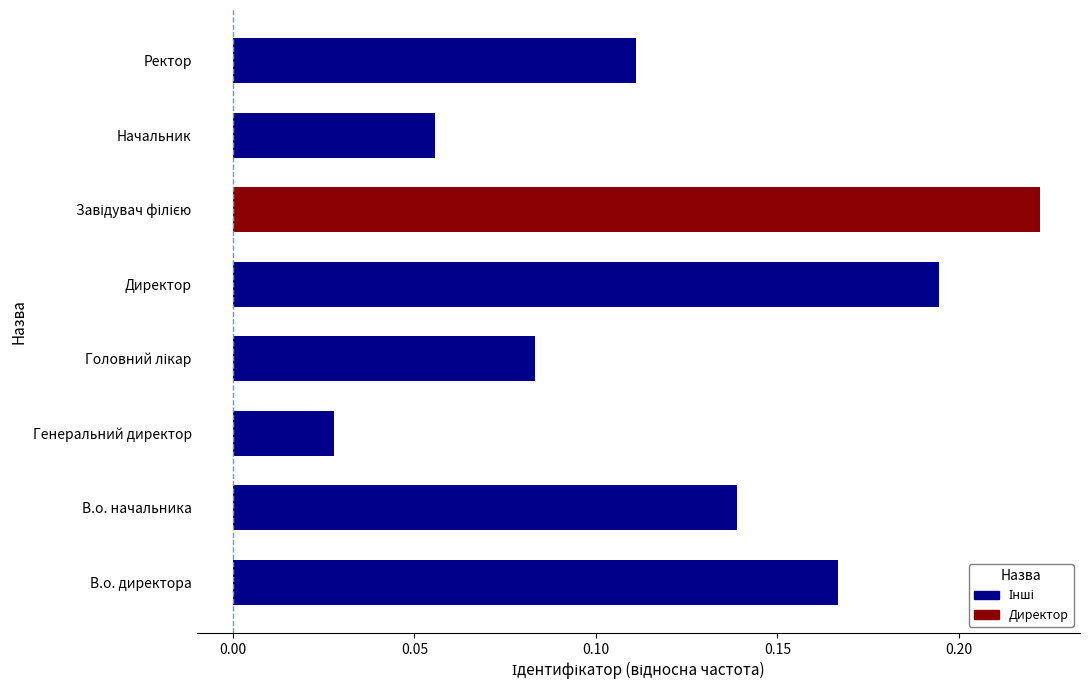

What is the sum of all values?

1.0